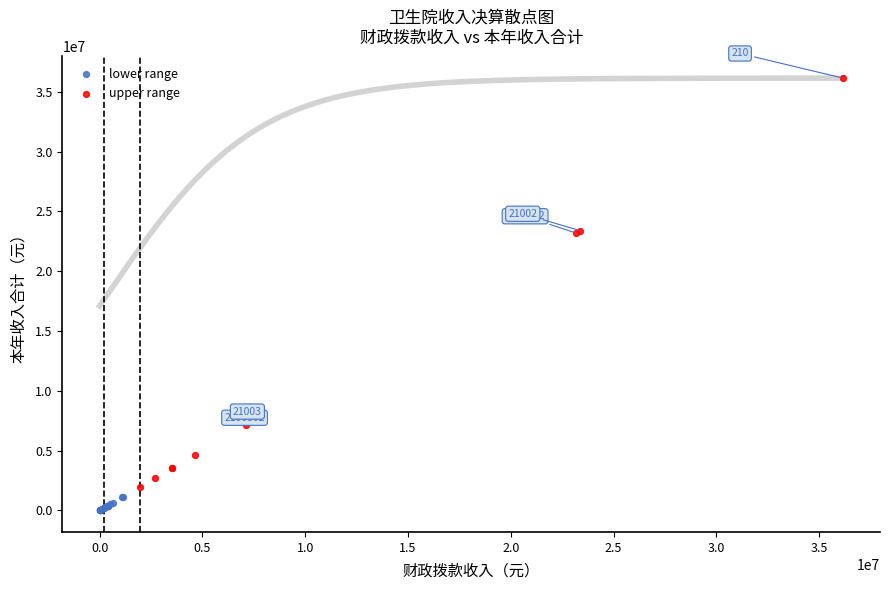

Which series contains the lowest Y value?

lower range